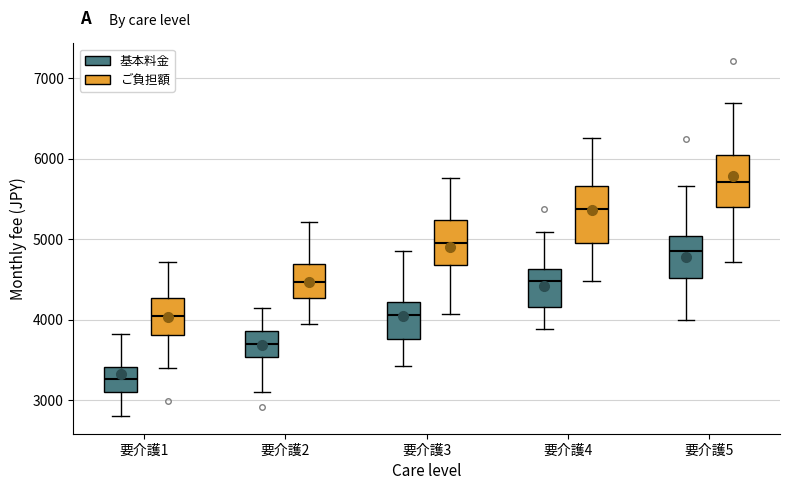

Which box's median line is the lowest?

要介護1 (基本料金)